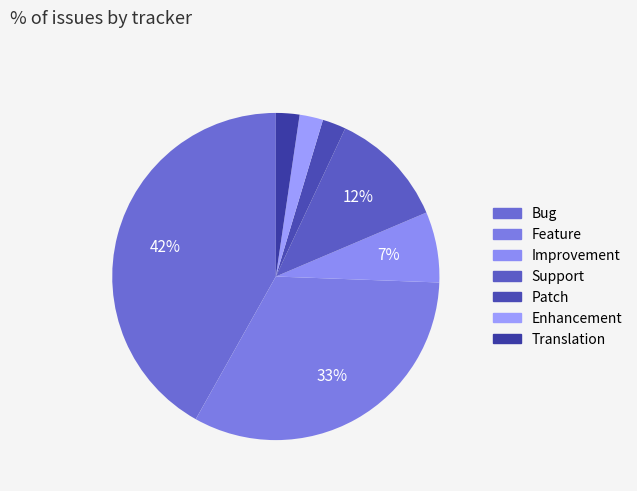

Approximately how many times larger is the value at Bug compared to Improvement?

6.0